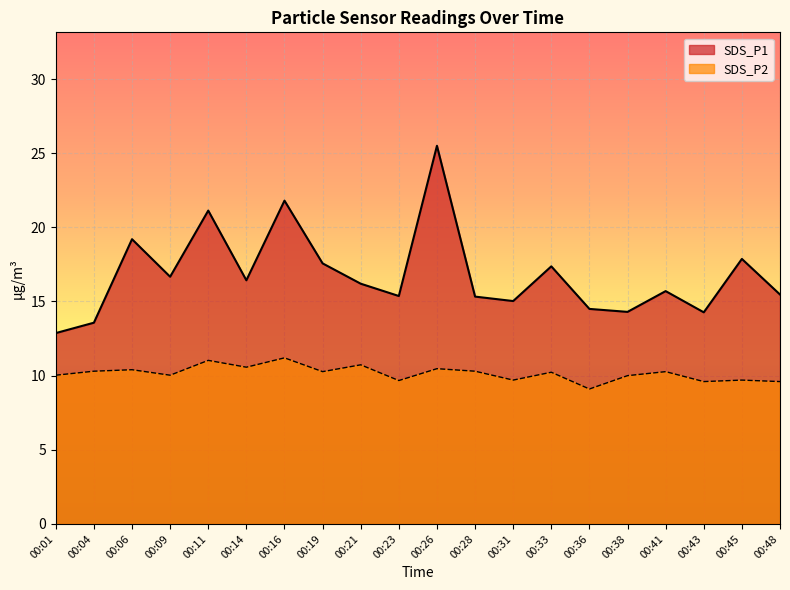

Which category has the highest value in the SDS_P2 series?

00:16